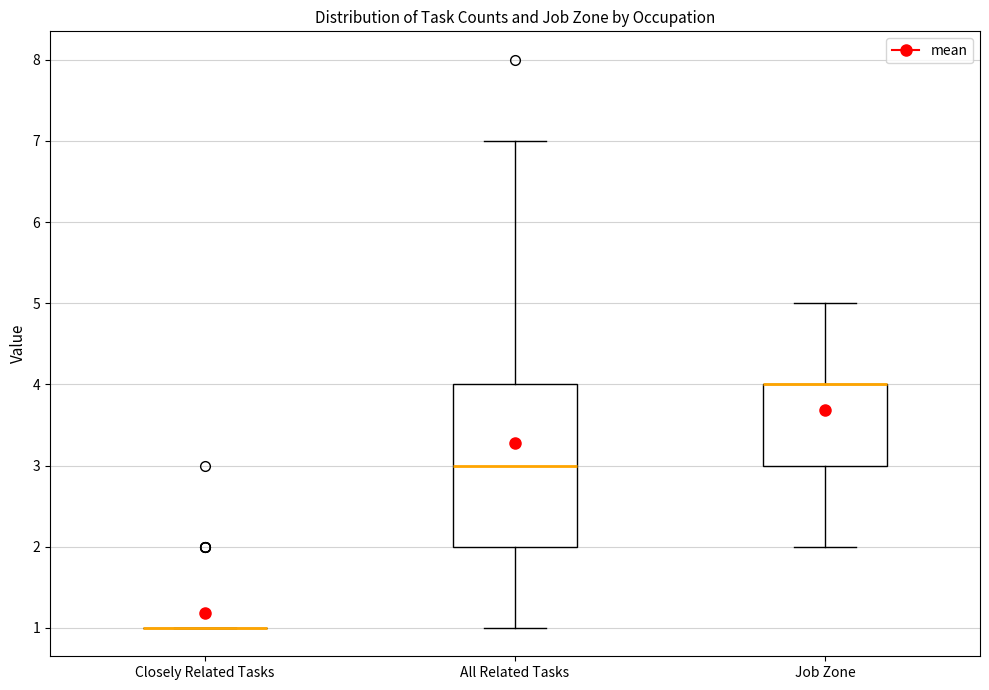

Comparing the boxes themselves (not the whiskers), which one is the tallest?

All Related Tasks